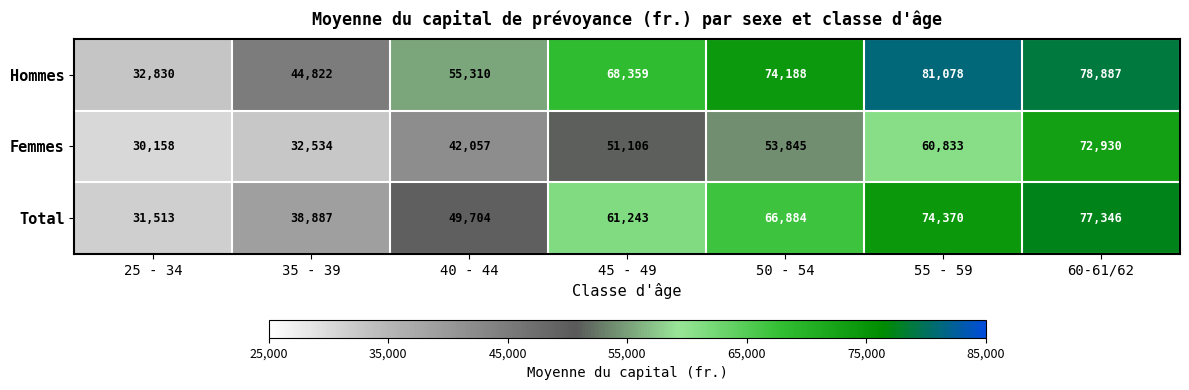

Read the Total value at 45 - 49, to the nearest 50.

61250